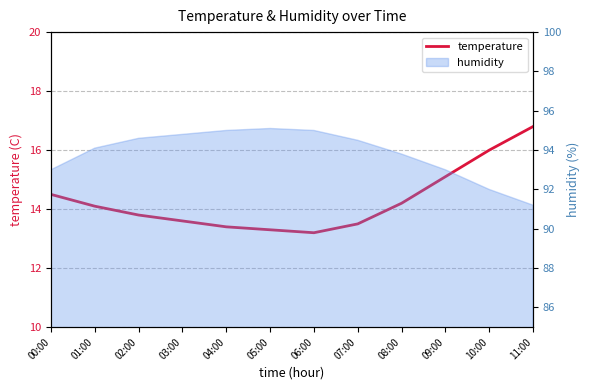

What is the minimum value shown in the chart?

13.2